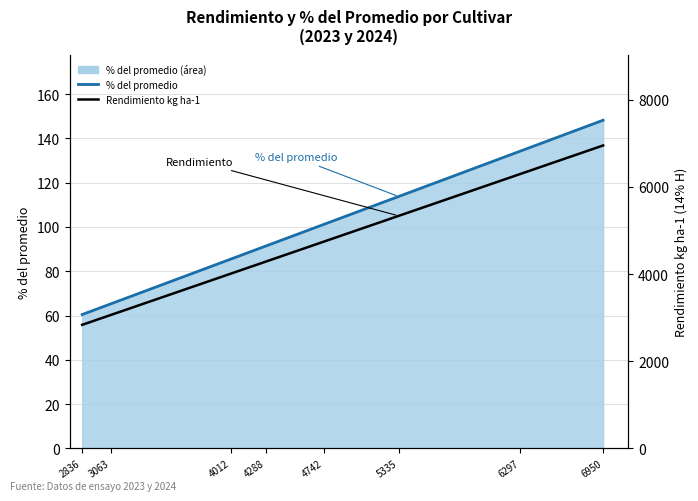

Where does the Rendimiento kg ha-1 series first go above 4742?

5335